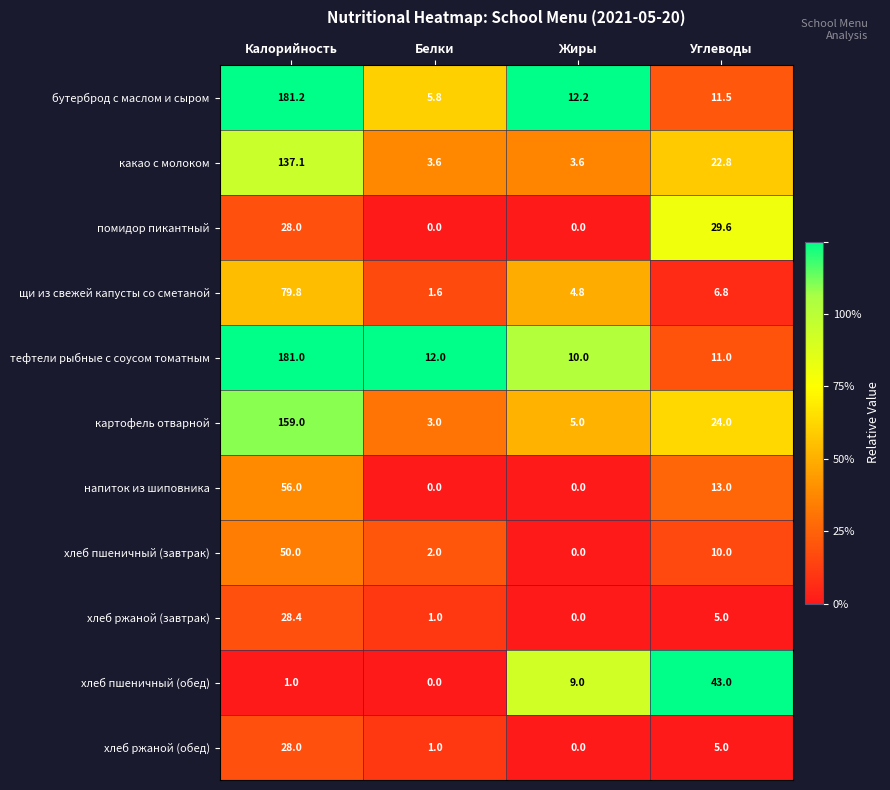

What is the difference between the highest and lowest values at Калорийность?

180.2